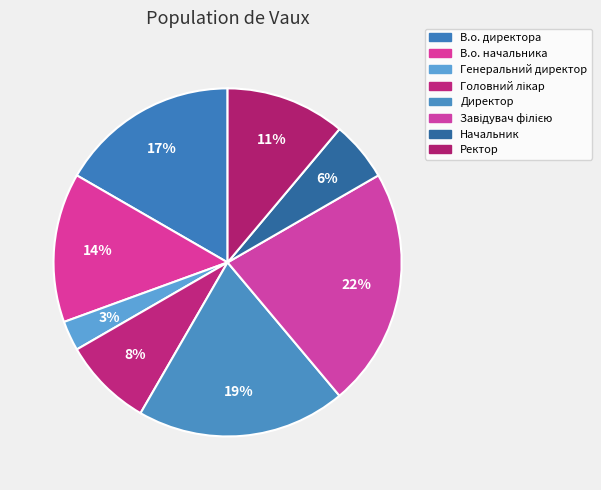

Is Директор the majority of the pie?

No